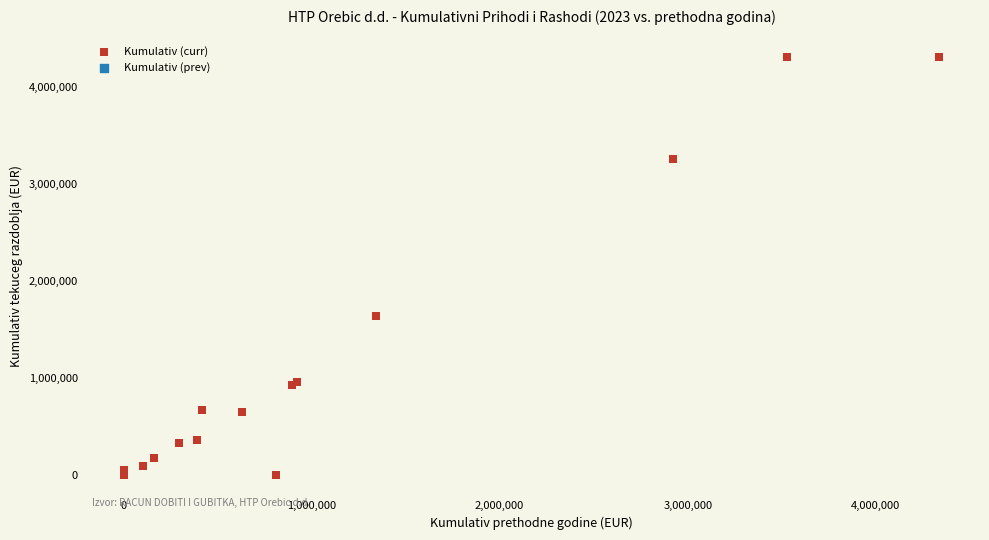

What Y value in the scatter plot is closest to 2155575?

1638431